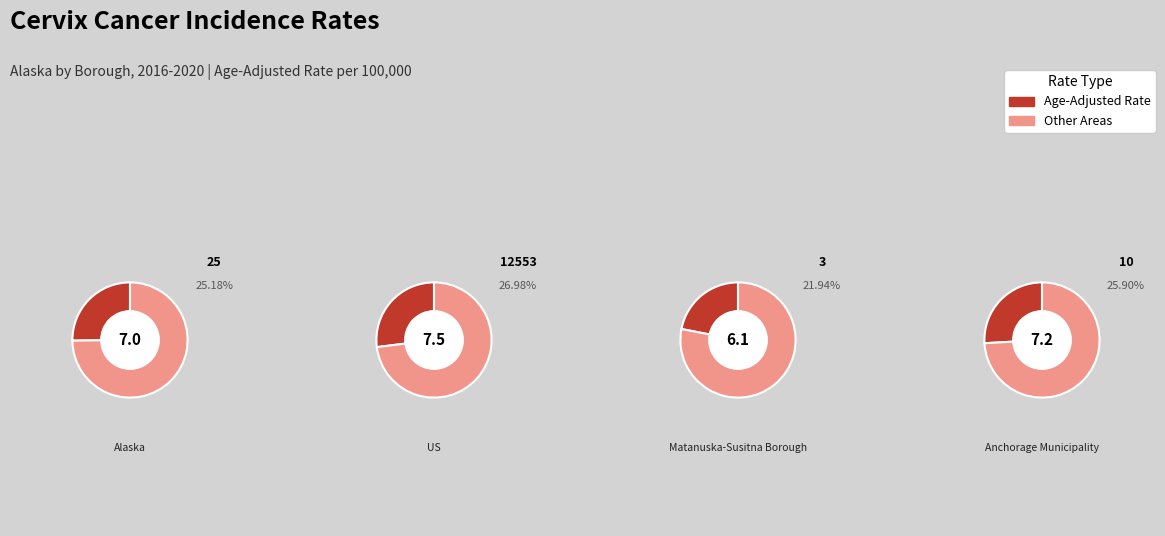

Which category has the biggest portion of the pie?

US (SEER+NPCR)